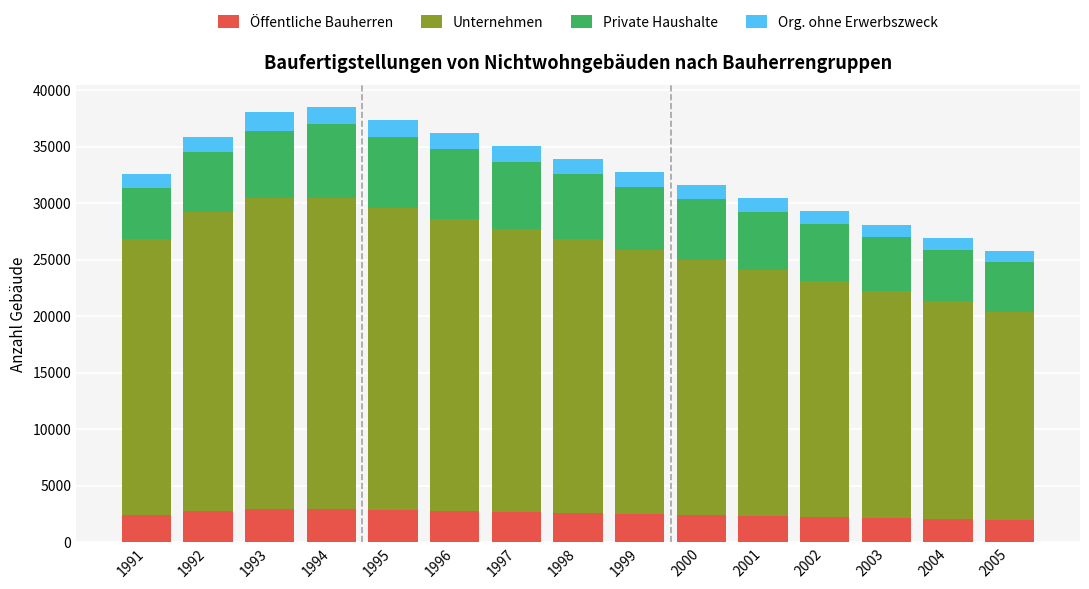

What is the difference between the second highest and minimum values in the Öffentliche Bauherren series?

951